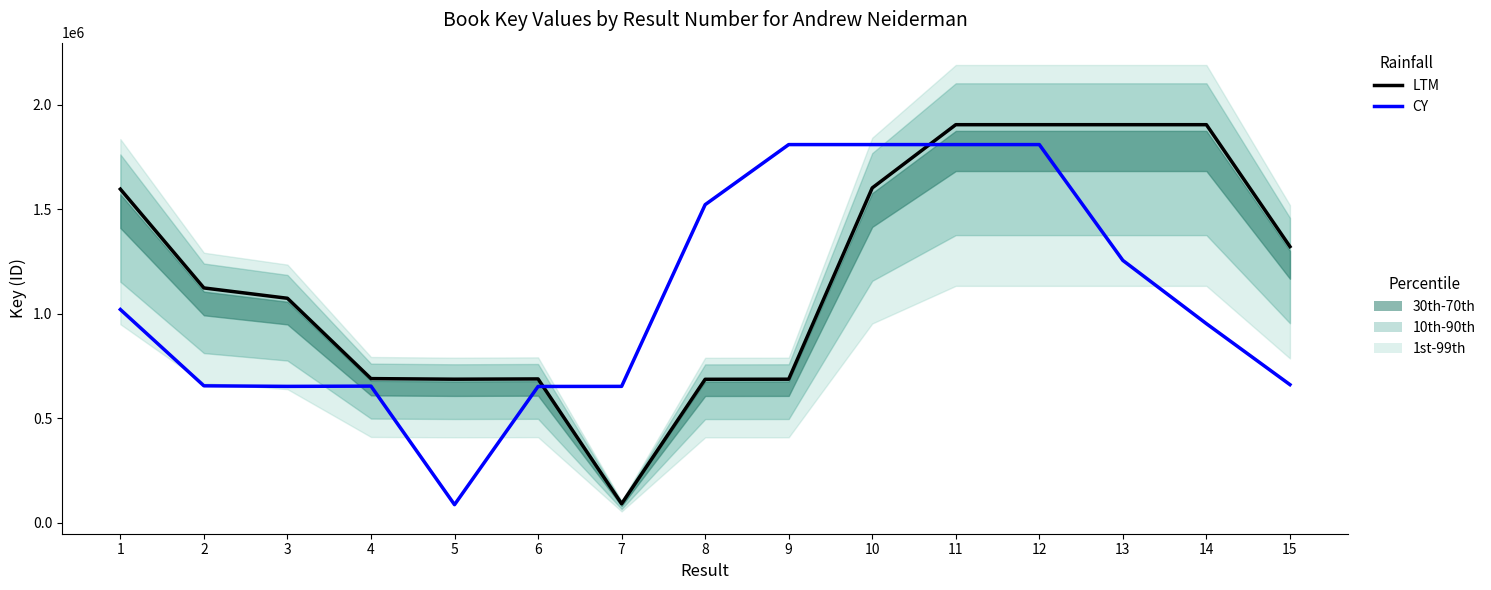

At which label does CY reach its peak?

9